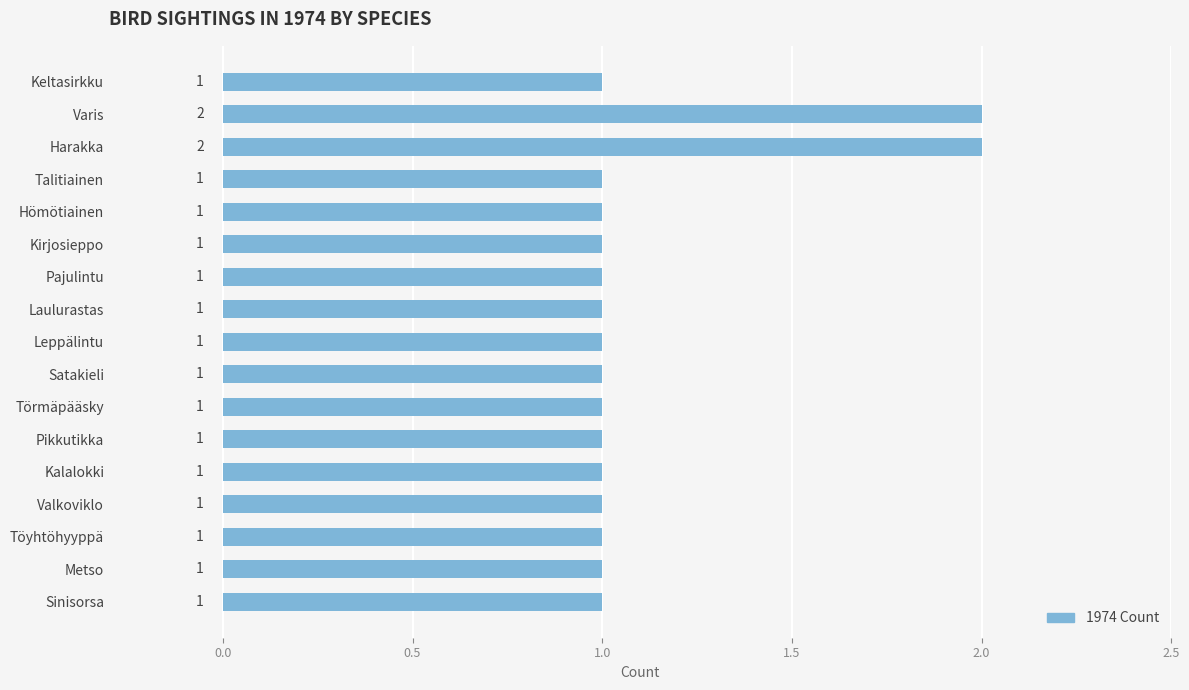

Is it true that the value at Harakka is 1?

False